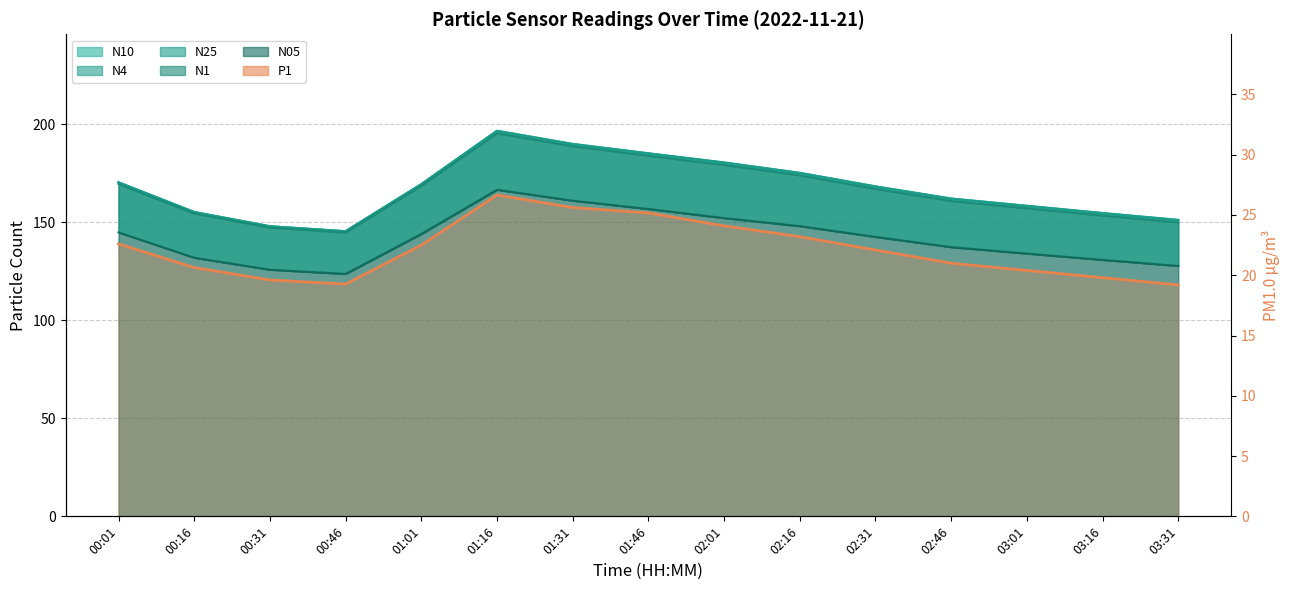

Read the value at 01:16.

26.7